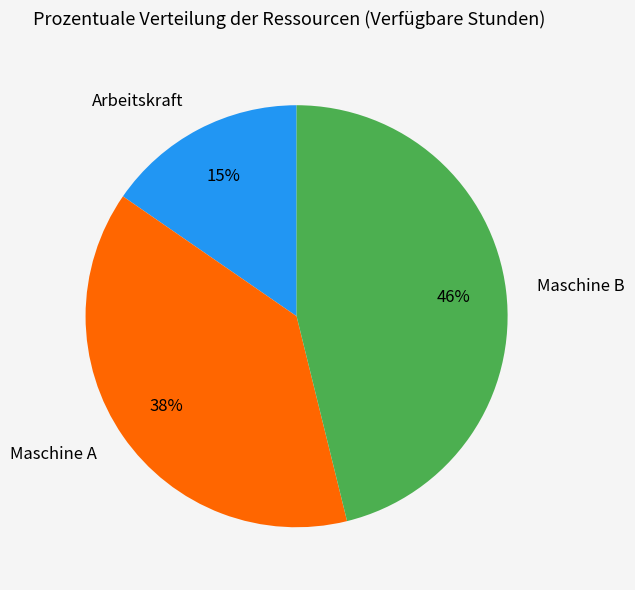

The Maschine B slice represents 46% of the pie. True or false?

True